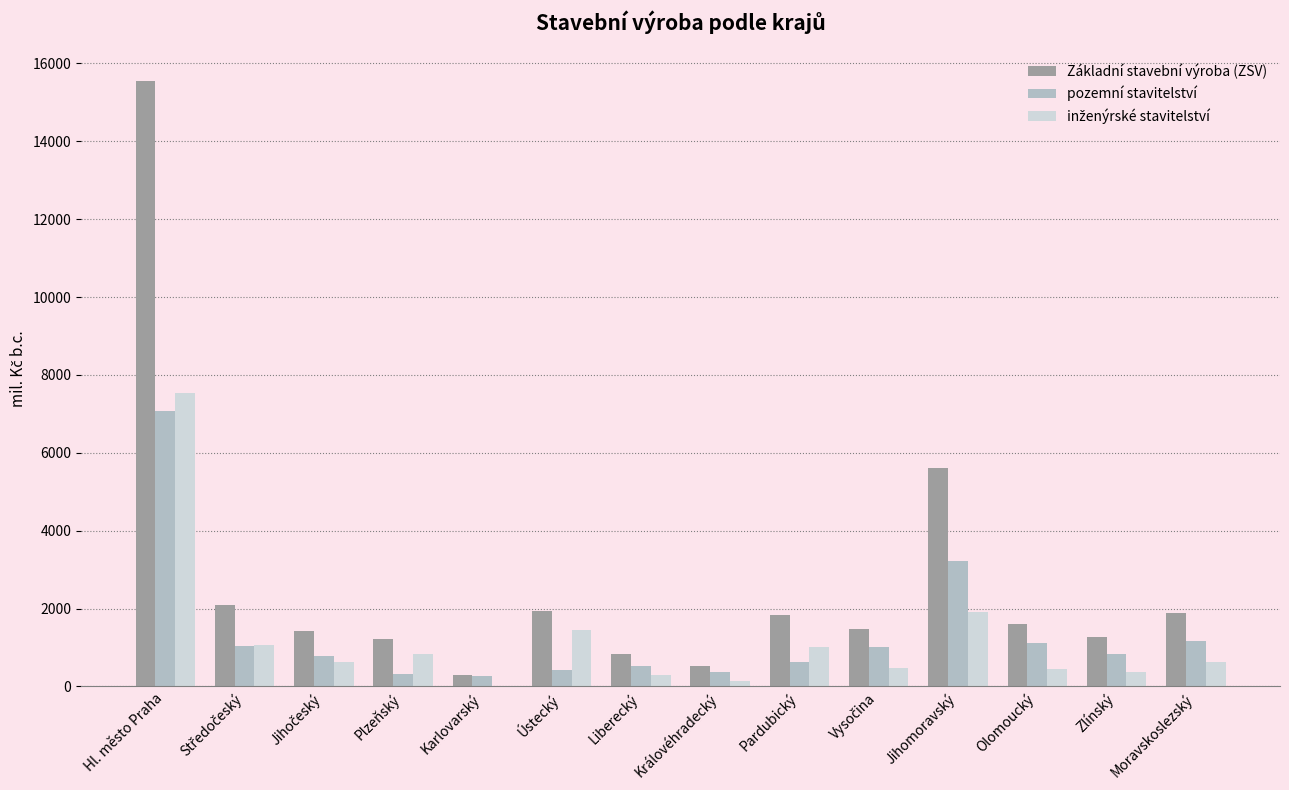

At which label does pozemní stavitelství first exceed 829?

Hl. město Praha